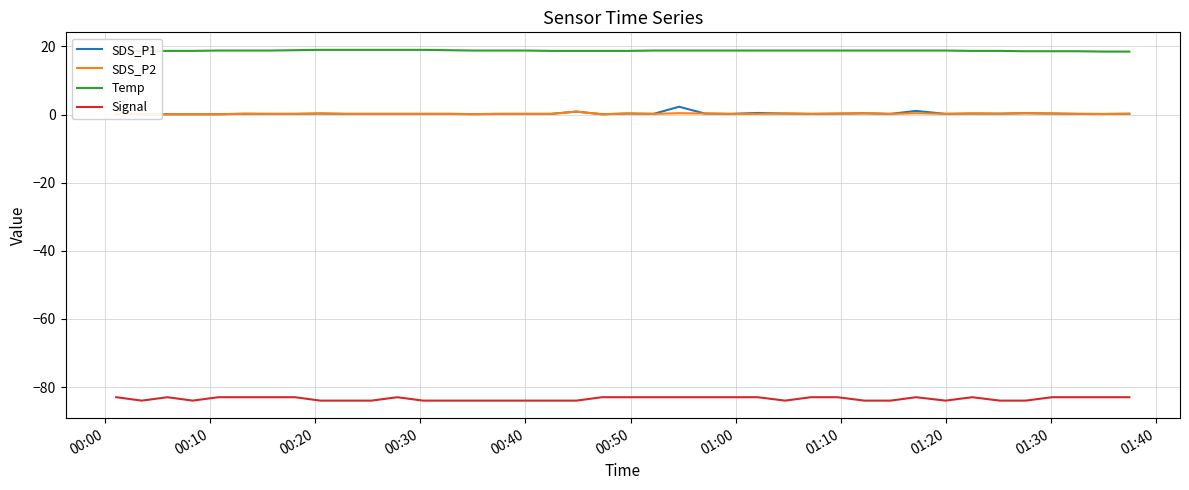

True or false: Signal and Temp cross at least once.

False